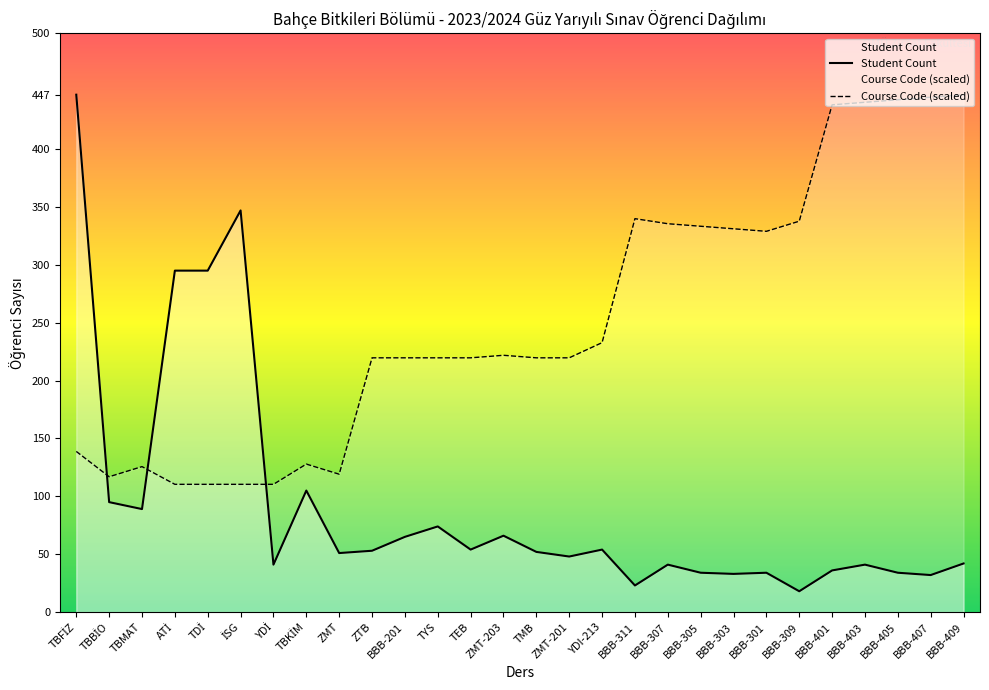

What is the difference between the maximum and second lowest values in the Course Code (scaled) series?

336.6